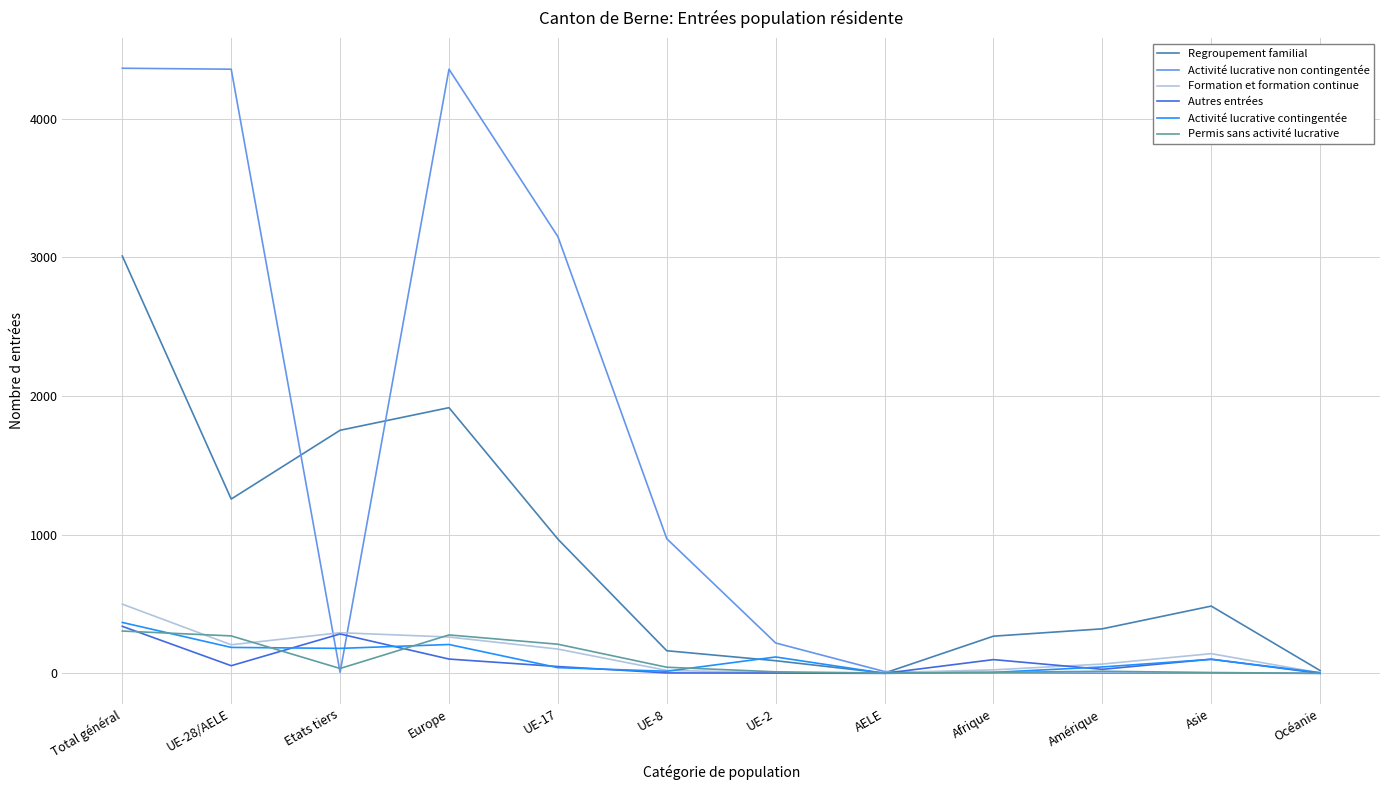

What is the maximum value for Regroupement familial?

3010